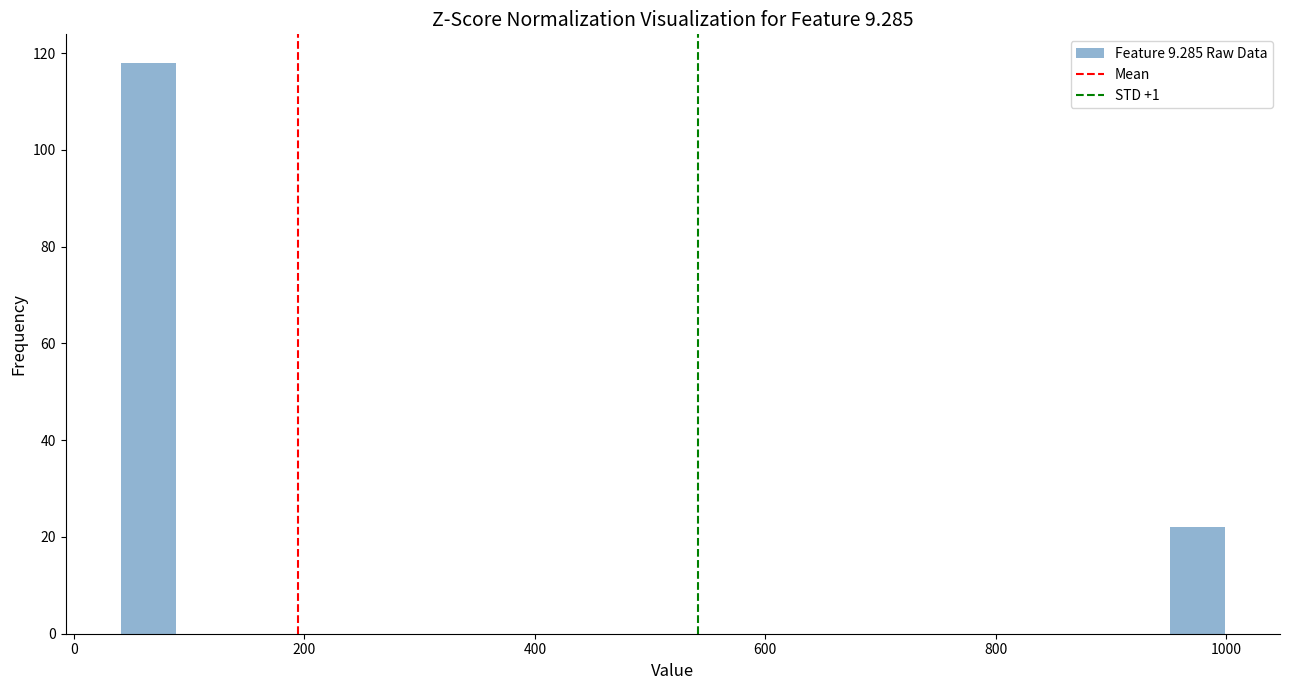

Around what value on the x-axis is the tallest bar? Give the approximate position of its centre, as read against the axis.

60